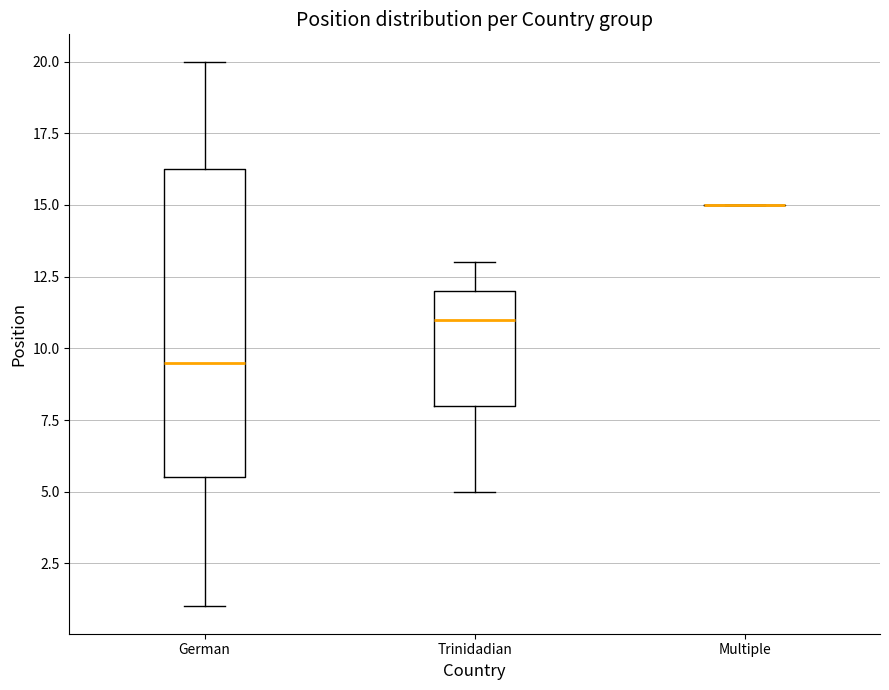

Reading left to right, transcribe this box plot: for each box, give where its median line is, the range the box spans, and where its two whiskers end, as read against the y-axis. The values are not printed on the chart, so give them approximately, as read against the axis.

German: median 9.5, box 5.5 to 16.5, whiskers 1.0 to 20.0
Trinidadian: median 11.0, box 8.0 to 12.0, whiskers 5.0 to 13.0
Multiple: box collapsed to a line at 15.0, whiskers 15.0 to 15.0